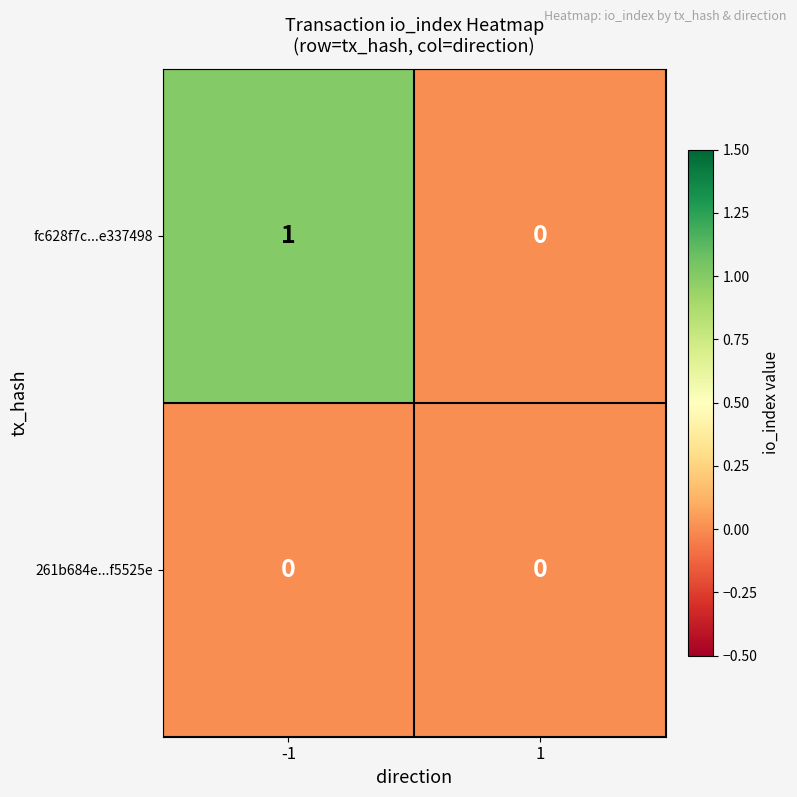

The value of 261b684e...f5525e at 1 is 0. True or false?

True